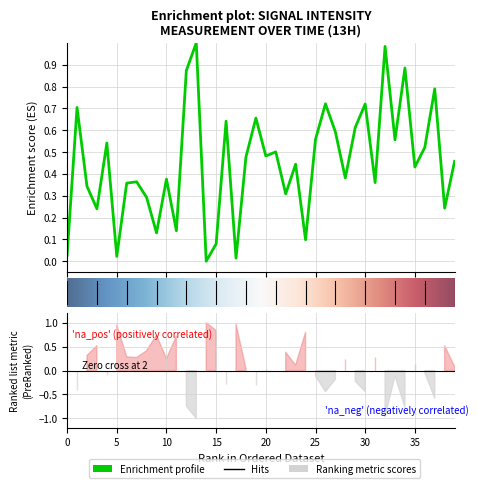

Reading right to left, what are all the values shown in this chart?

0.5	0.2	0.8	0.5	0.4	0.9	0.6	1.0	0.4	0.7	0.6	0.4	0.6	0.7	0.6	0.1	0.4	0.3	0.5	0.5	0.7	0.5	0.0	0.6	0.1	0.0	1.0	0.9	0.1	0.4	0.1	0.3	0.4	0.4	0.0	0.5	0.2	0.3	0.7	0.0